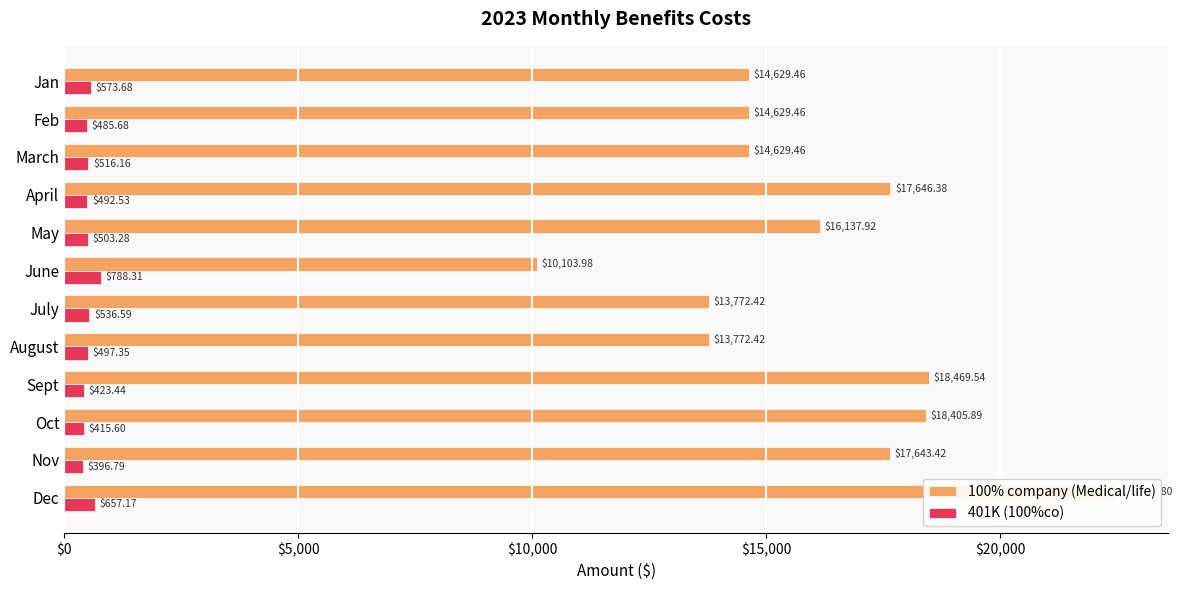

At how many categories does at least one series exceed 3591?

12